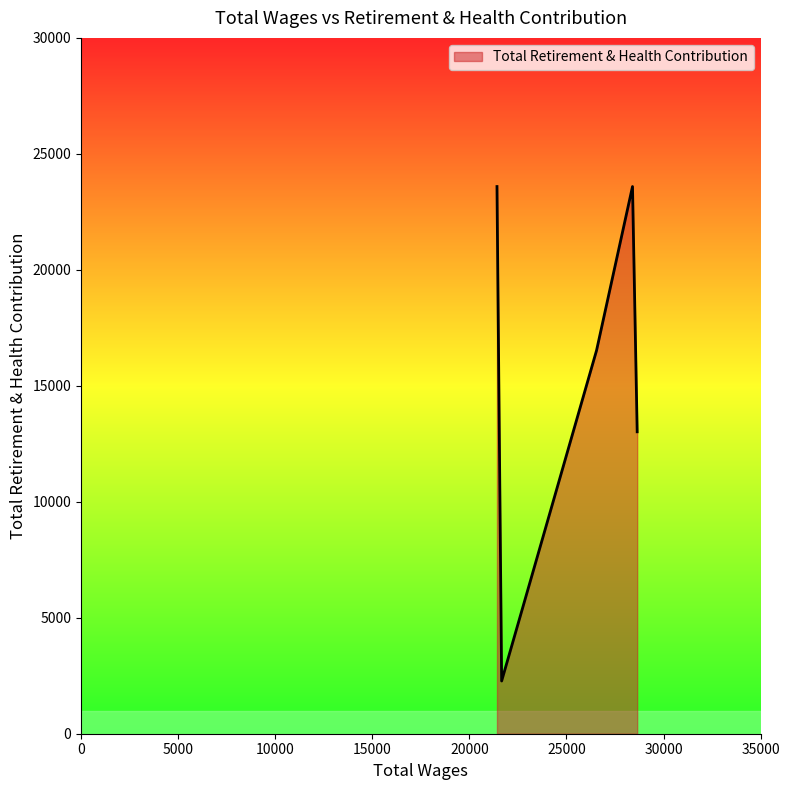

What is the difference between the maximum and minimum values?

21318